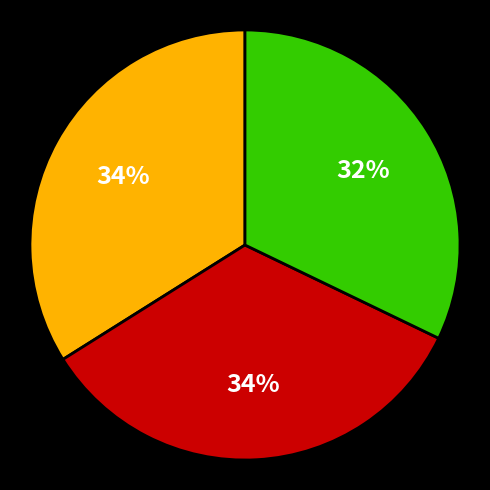

Is there any slice that represents more than half of the pie?

No